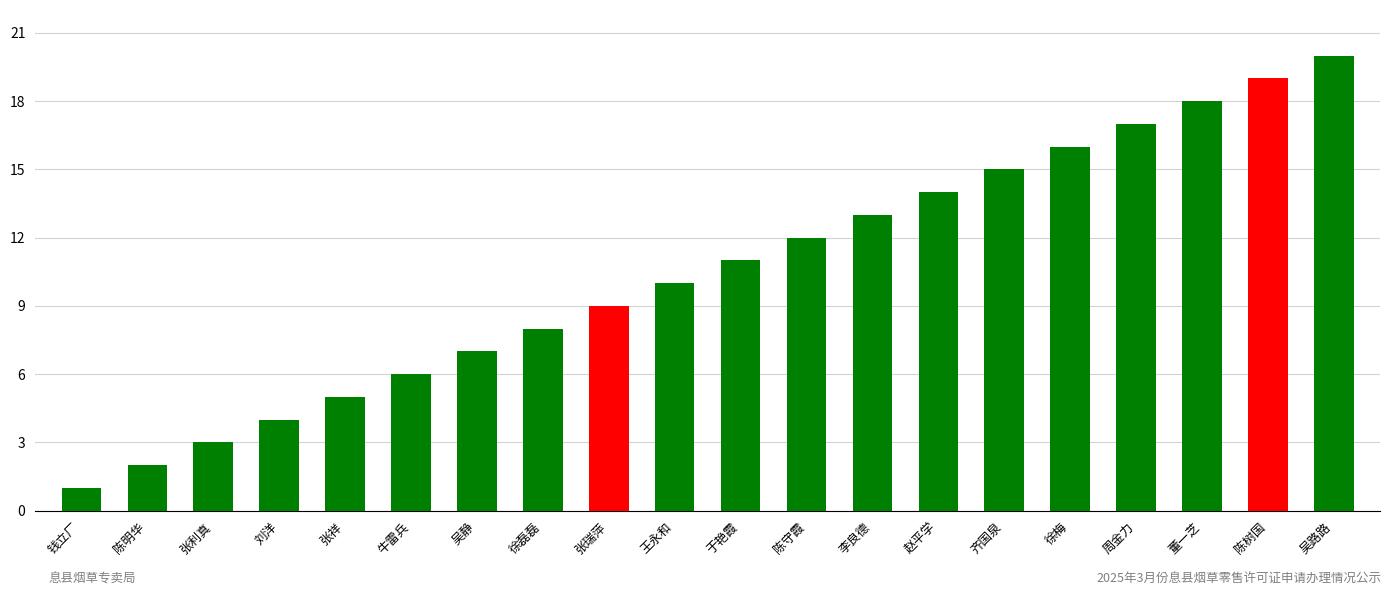

What is the ratio of the value at 牛雷兵 to the value at 吴静?

0.9